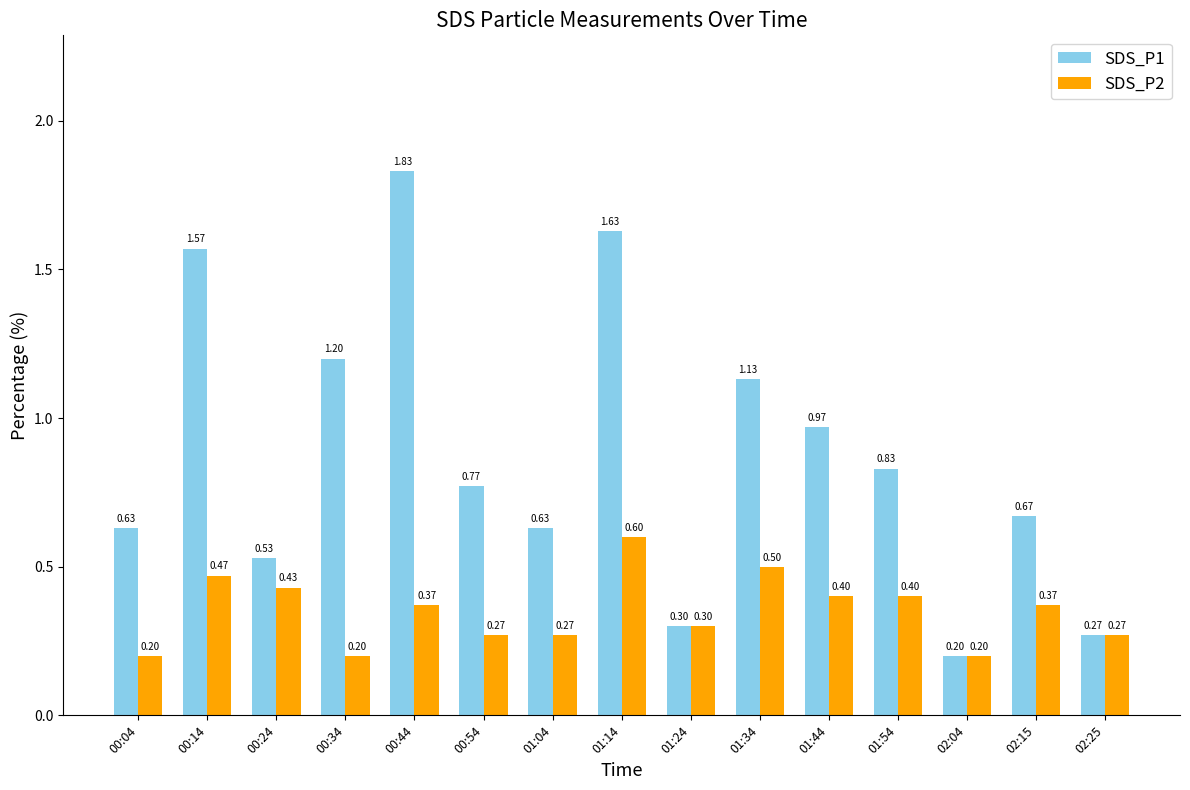

The value of SDS_P2 at 01:24 is 0.3. True or false?

True